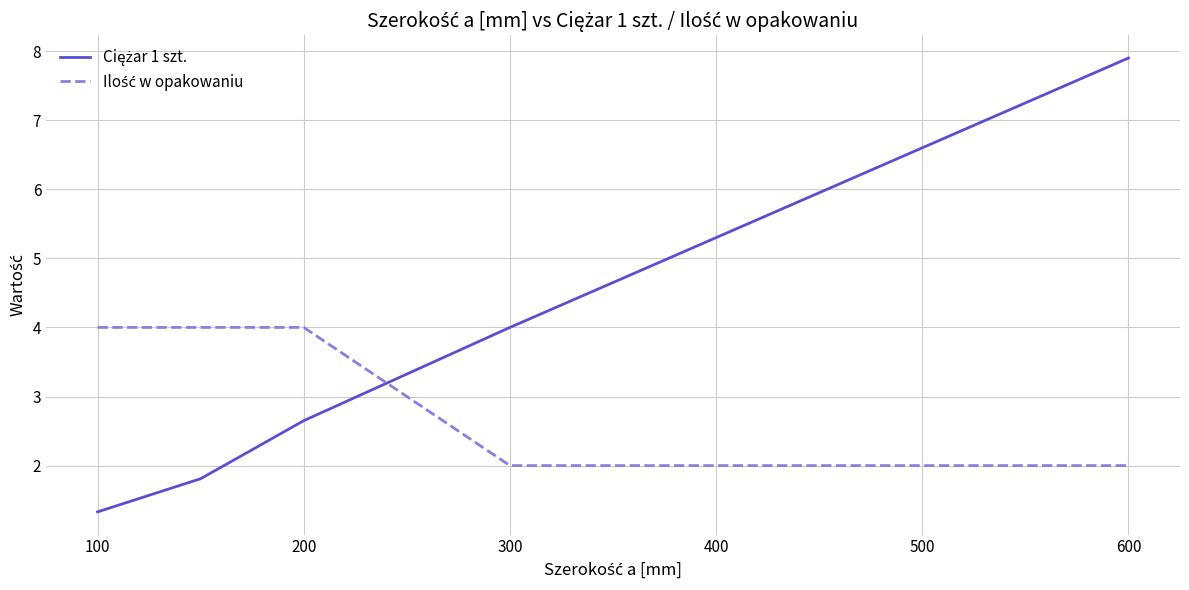

What is the greatest value displayed?

7.9